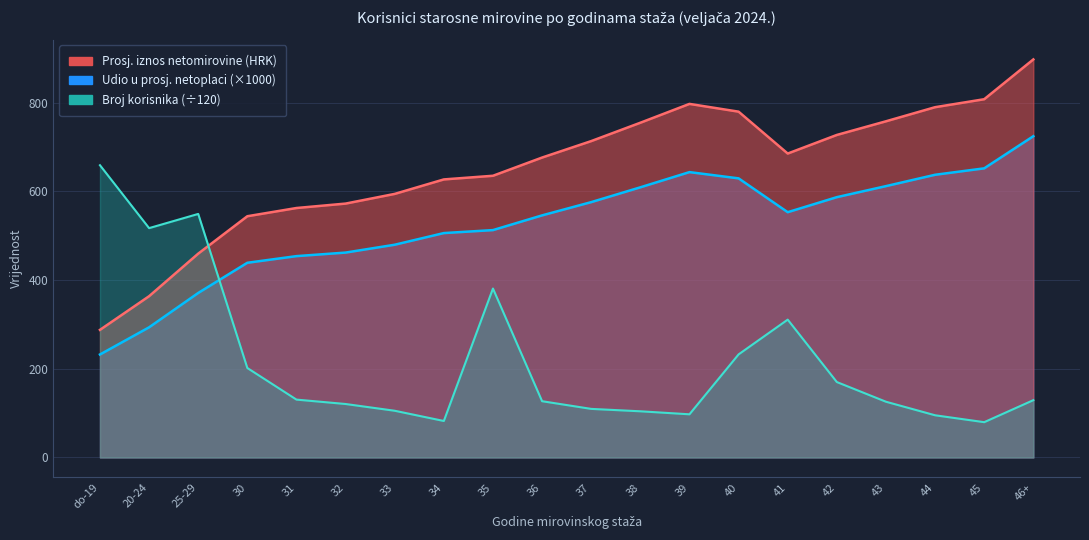

Rank the series by their average value, from lowest to highest.

broj korisnika, udio u prosjecnoj netoplaci, prosjecni iznos netomirovine